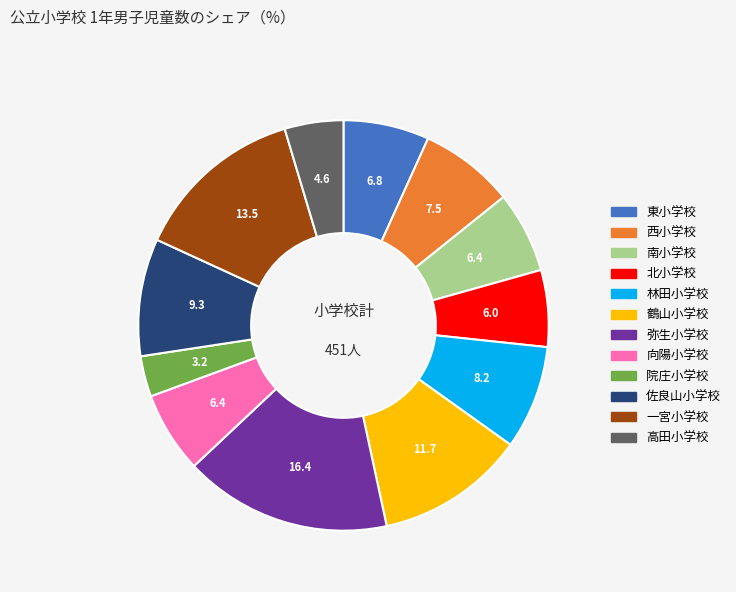

What is the ratio of the value at 高田小学校 to the value at 弥生小学校?

0.3